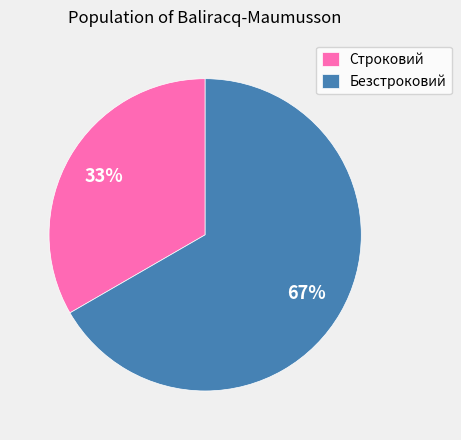

Count the number of slices in the pie.

2